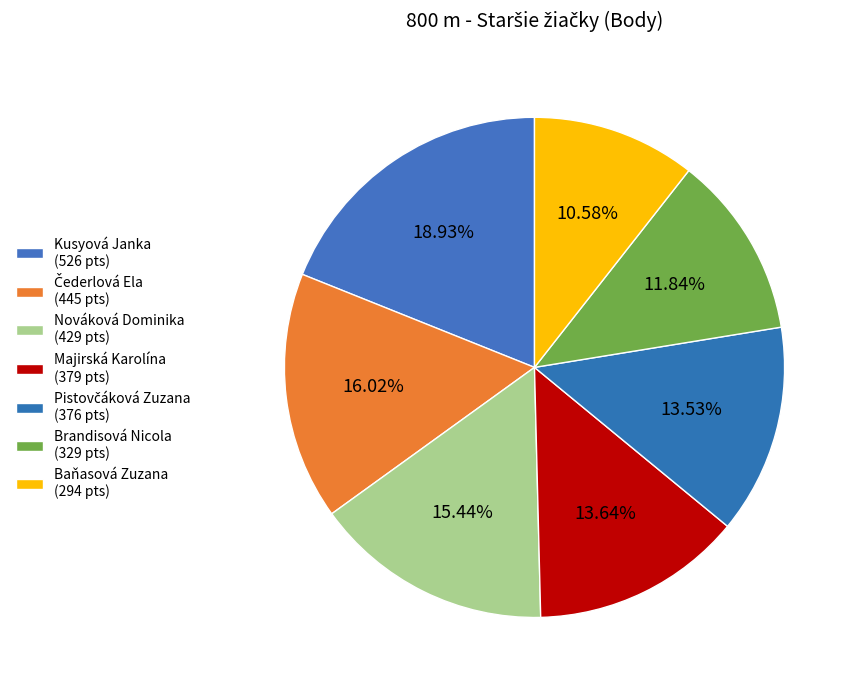

To the nearest percent, what is the difference between the Pistovčáková Zuzana and Kusyová Janka slice percentages?

5%